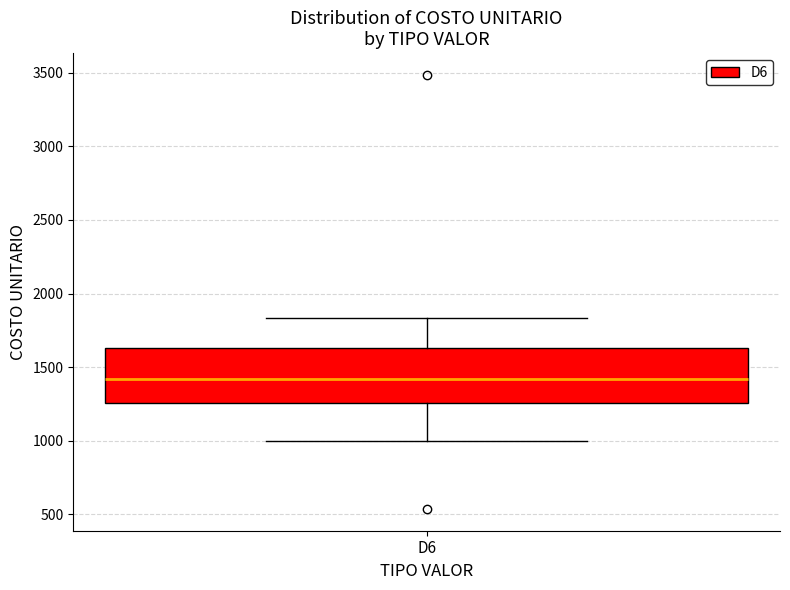

Read this box plot against the y-axis: the position of the median line, the range covered by the box, and the ends of both whiskers. The values are not printed on the chart, so give them approximately, as read against the axis.

median 1400, box 1250 to 1650, whiskers 1000 to 1850